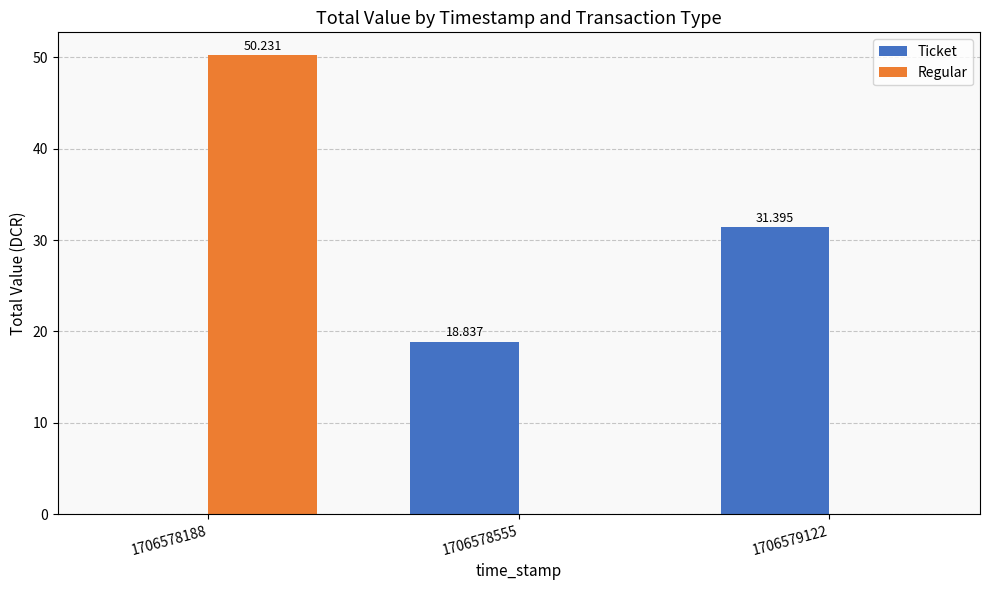

The value of Ticket at 1706578188 is 0.0. True or false?

True